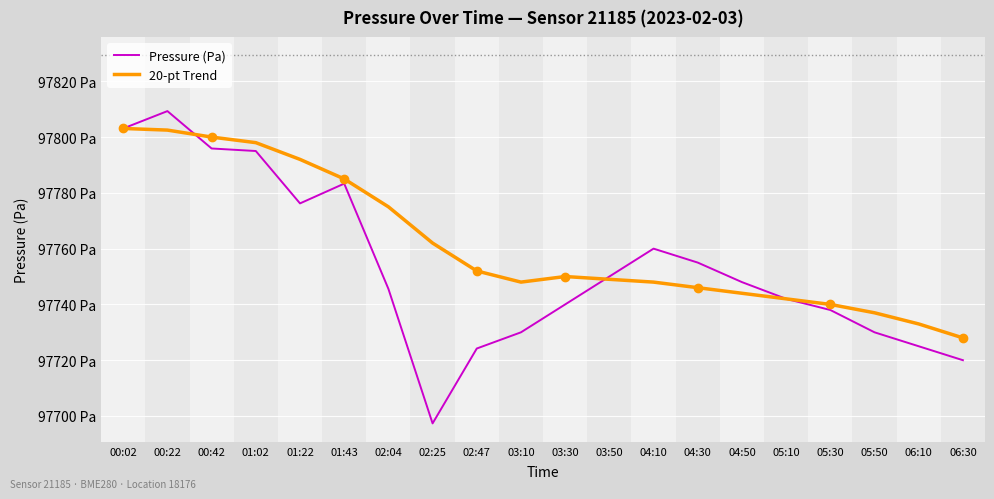

Which series ends up on top after the final intersection of 20-pt Trend and Pressure (Pa)?

Pressure (Pa)